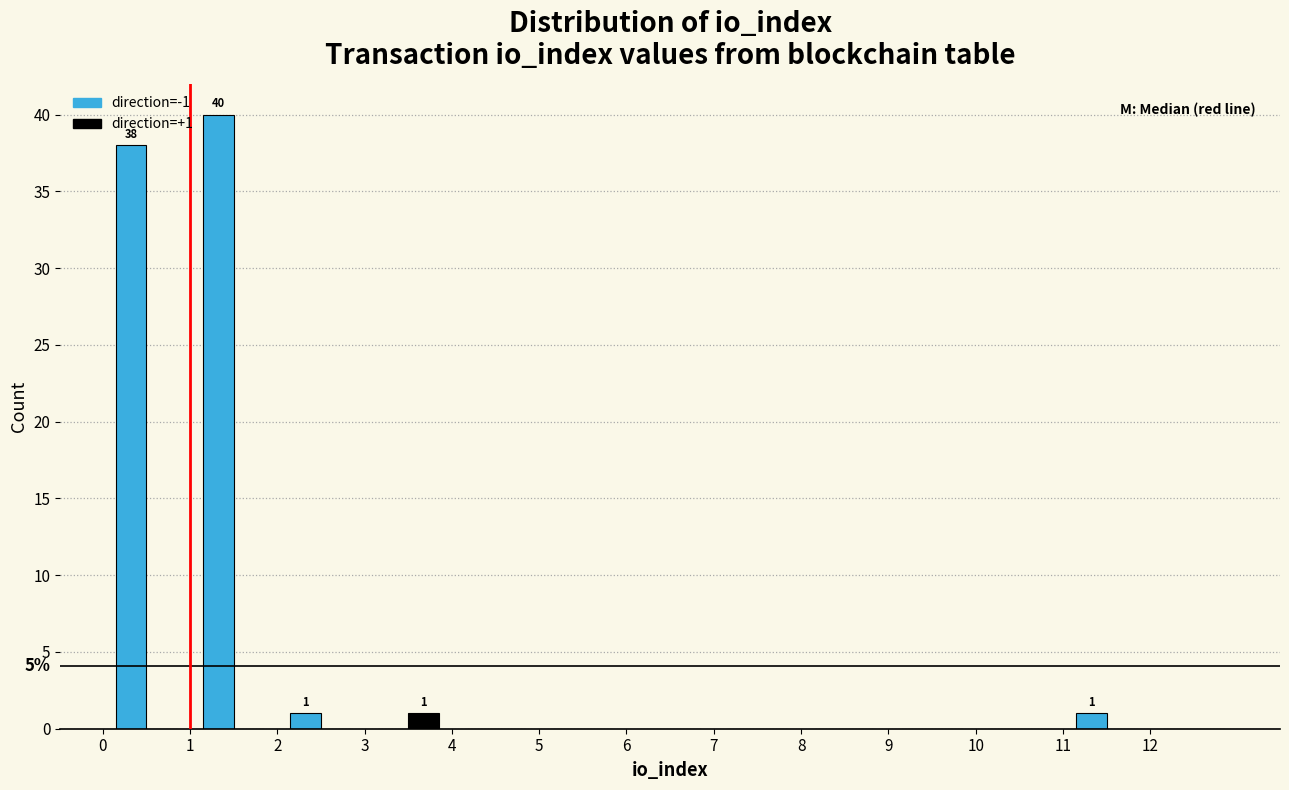

In the direction=-1 series, which range on the x-axis has the tallest bar?

1 to 2